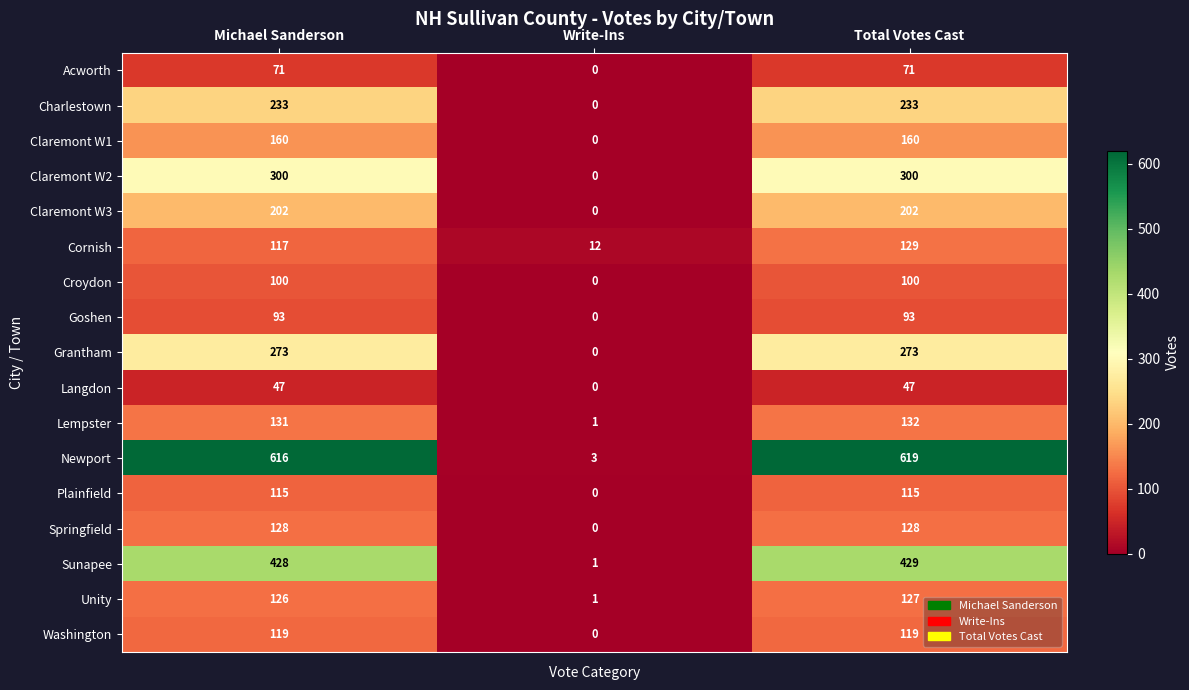

Rank the series by their maximum value, from lowest to highest.

Langdon, Acworth, Goshen, Croydon, Plainfield, Washington, Unity, Springfield, Cornish, Lempster, Claremont W1, Claremont W3, Charlestown, Grantham, Claremont W2, Sunapee, Newport